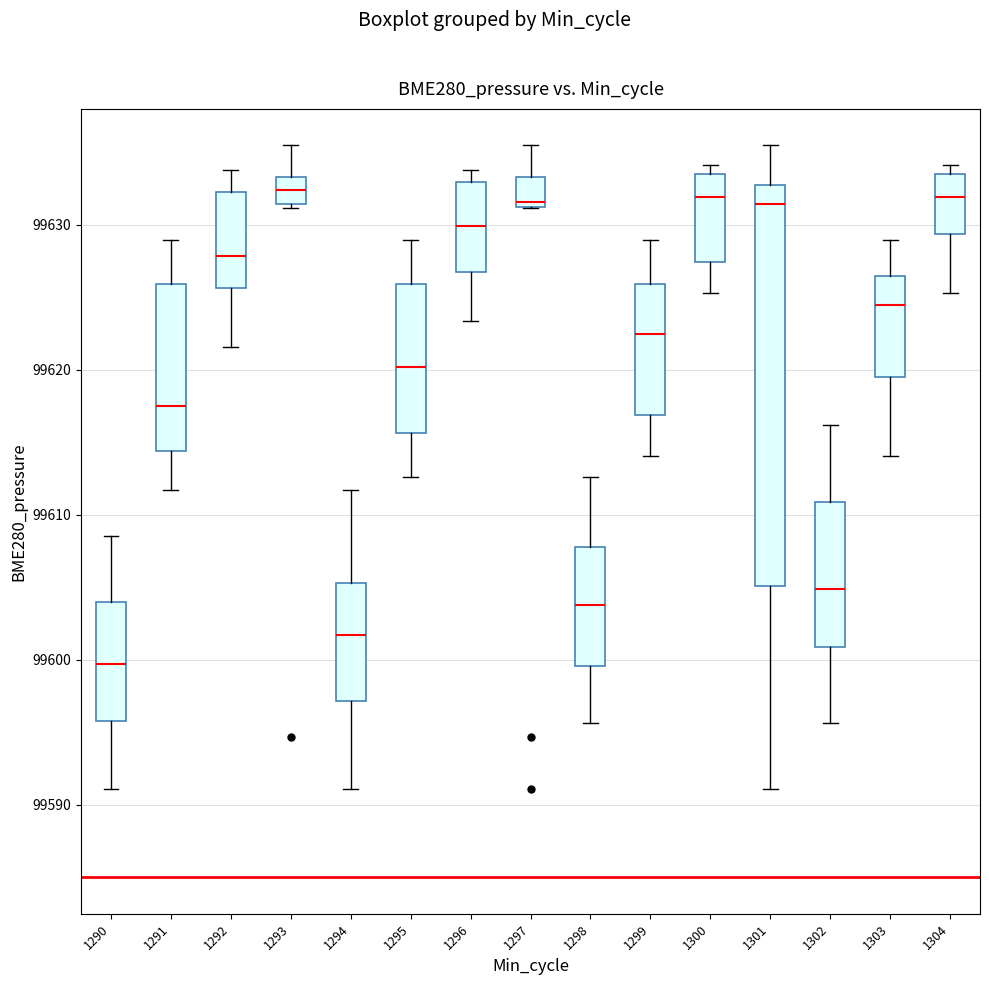

Reading left to right, transcribe this box plot: for each box, give where its median line is, the range the box spans, and where its two whiskers end, as read against the y-axis. The values are not printed on the chart, so give them approximately, as read against the axis.

1290: median 99600, box 99596 to 99604, whiskers 99591 to 99609
1291: median 99618, box 99614 to 99626, whiskers 99612 to 99629
1292: median 99628, box 99626 to 99632, whiskers 99622 to 99634
1293: median 99632, box 99631 to 99633, whiskers 99631 to 99635
1294: median 99602, box 99597 to 99605, whiskers 99591 to 99612
1295: median 99620, box 99616 to 99626, whiskers 99613 to 99629
1296: median 99630, box 99627 to 99633, whiskers 99623 to 99634
1297: median 99632, box 99631 to 99633, whiskers 99631 to 99635
1298: median 99604, box 99600 to 99608, whiskers 99596 to 99613
1299: median 99622, box 99617 to 99626, whiskers 99614 to 99629
1300: median 99632, box 99627 to 99634, whiskers 99625 to 99634 (just above the box's upper edge)
1301: median 99631, box 99605 to 99633, whiskers 99591 to 99635
1302: median 99605, box 99601 to 99611, whiskers 99596 to 99616
1303: median 99624, box 99620 to 99626, whiskers 99614 to 99629
1304: median 99632, box 99629 to 99634, whiskers 99625 to 99634 (just above the box's upper edge)